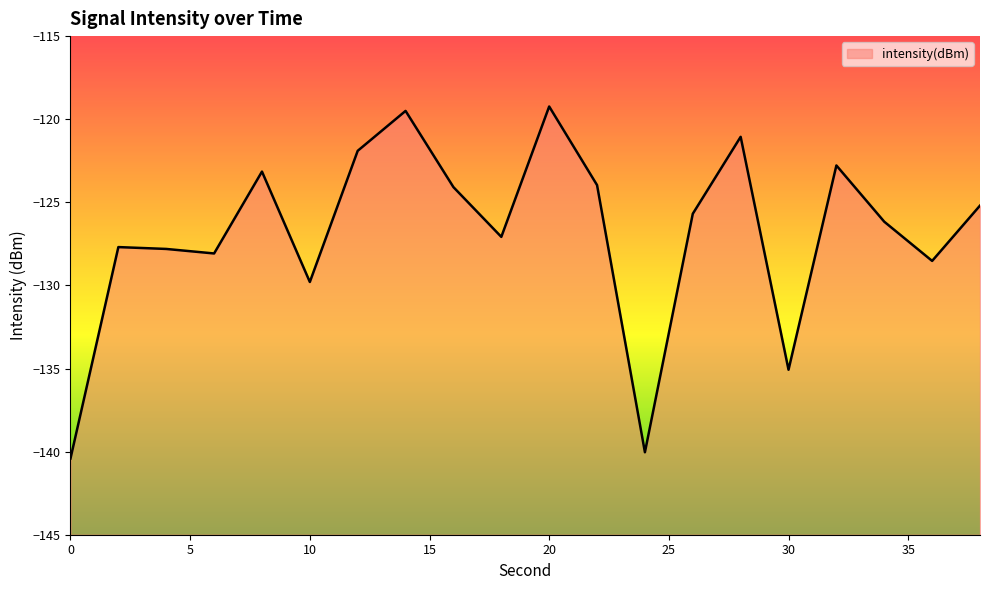

What value does the data have at 10?

-129.8